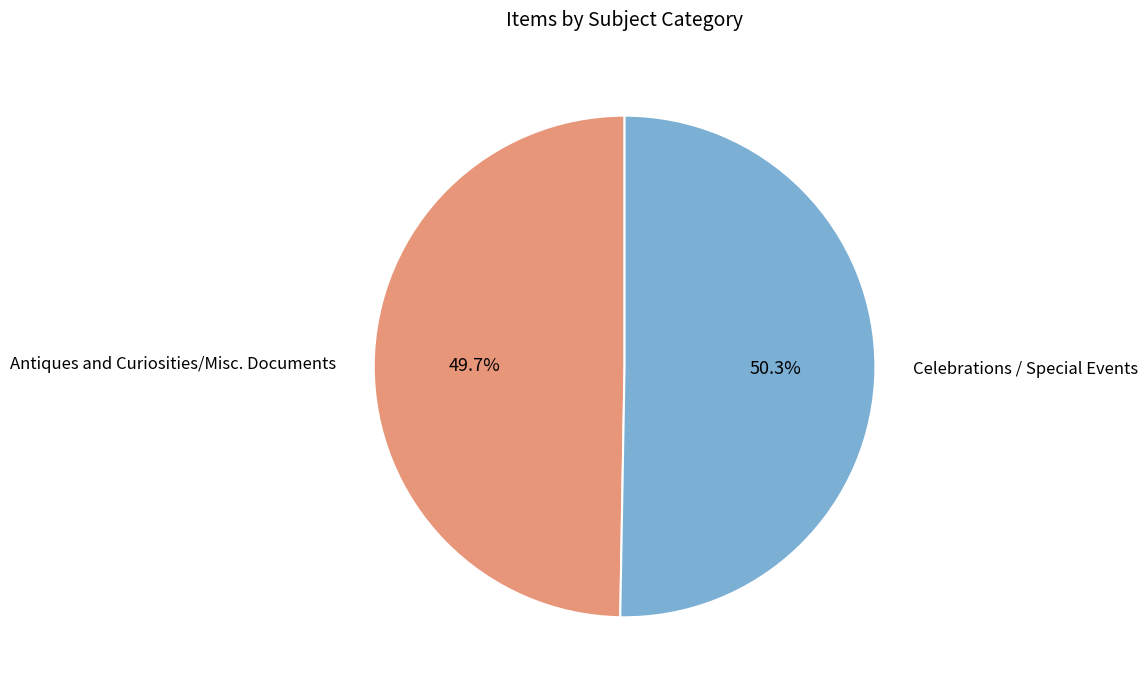

What is the ratio of the value at Celebrations / Special Events to the value at Antiques and Curiosities/Misc. Documents?

1.0